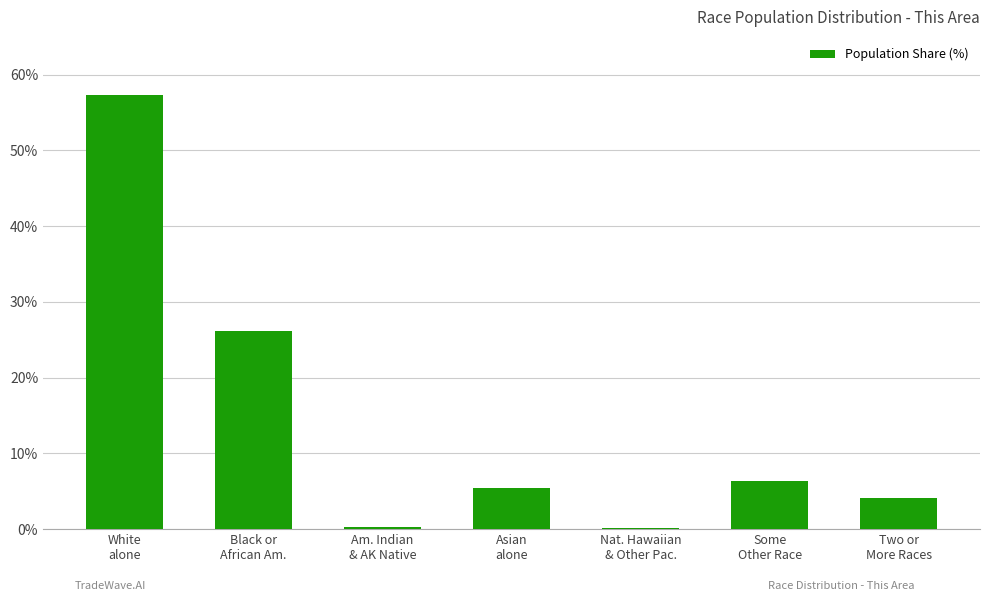

What is the sum of all values?

100.0